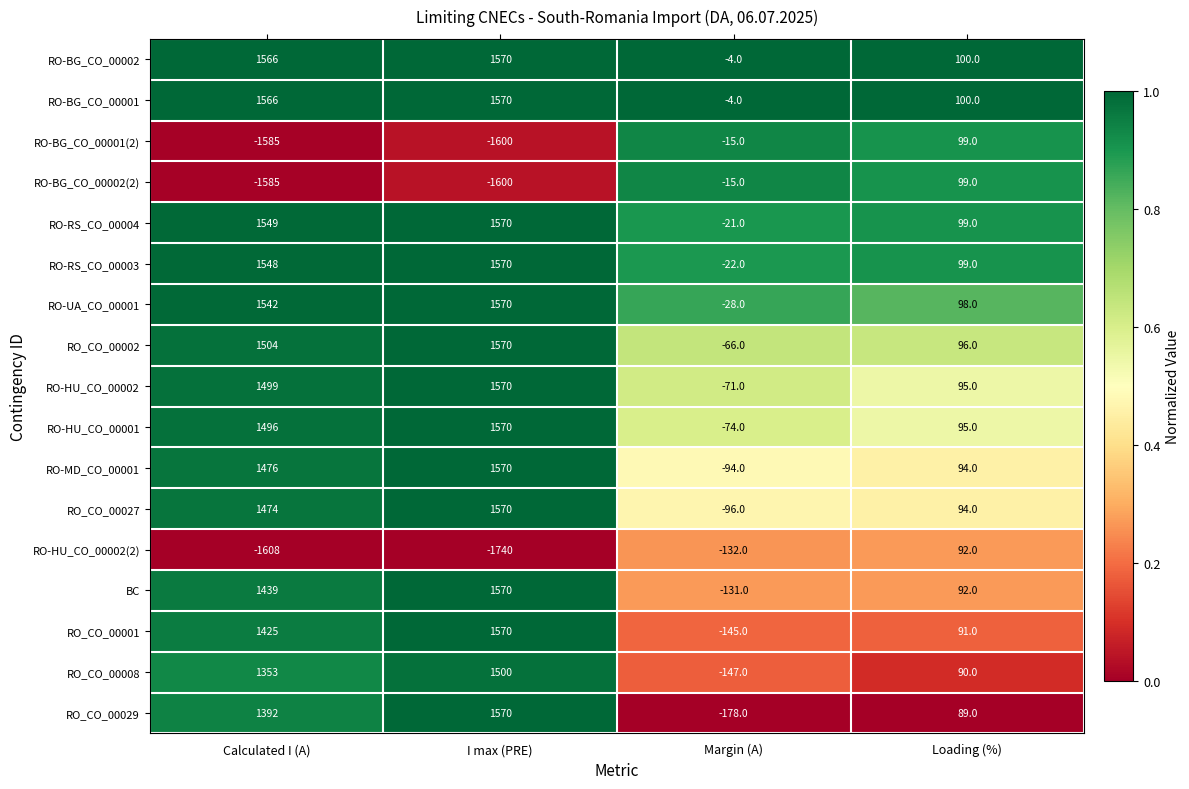

What is the difference between the RO-HU_CO_00001 values at Loading (%) and Margin (A)?

169